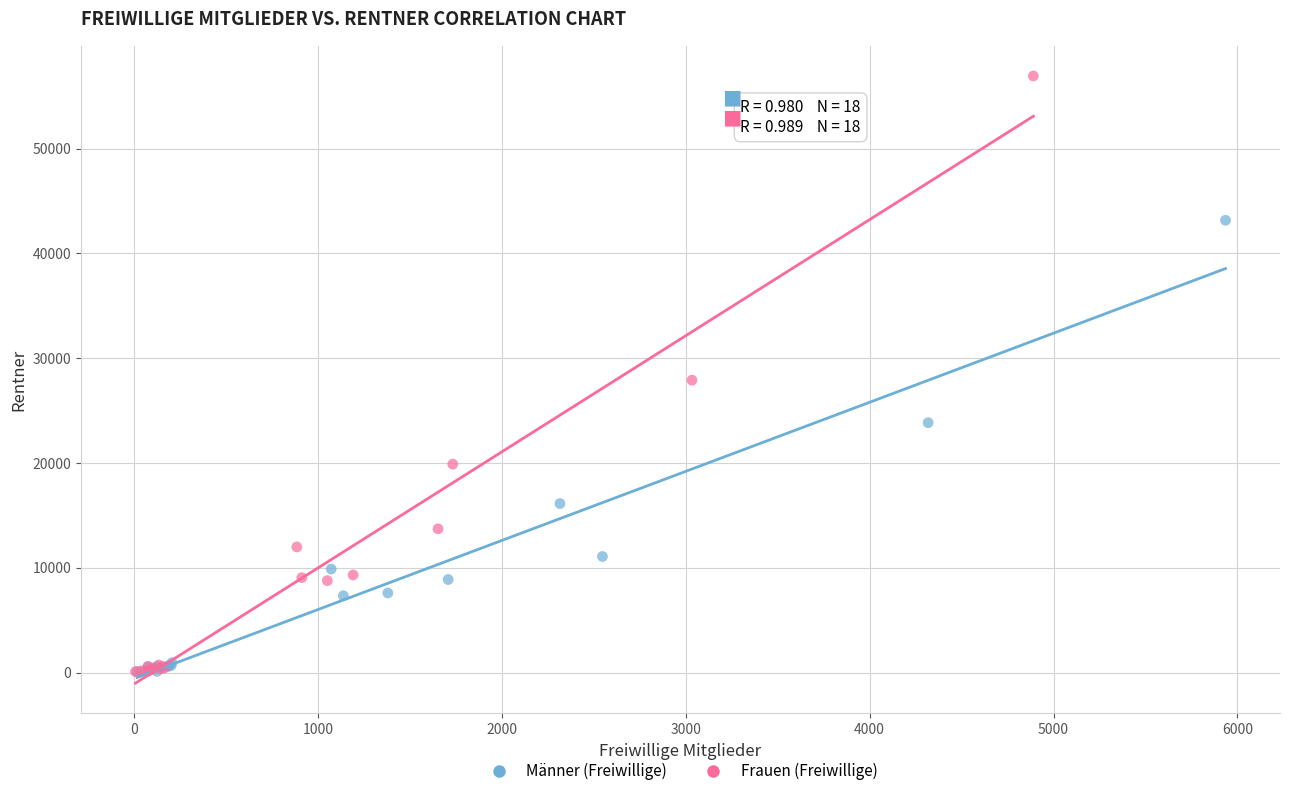

Which series has the largest Y range (max minus min)?

Frauen (Freiwillige)